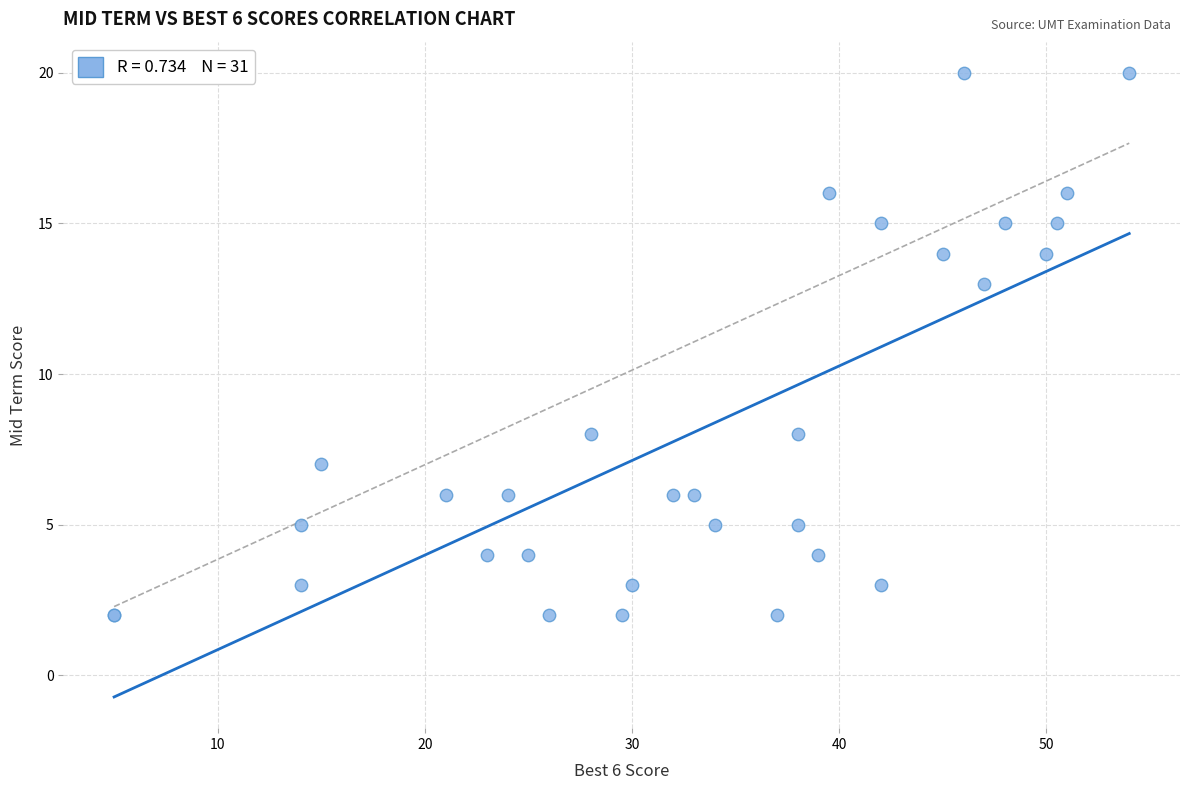

What Y value in the scatter plot is closest to 11?

13